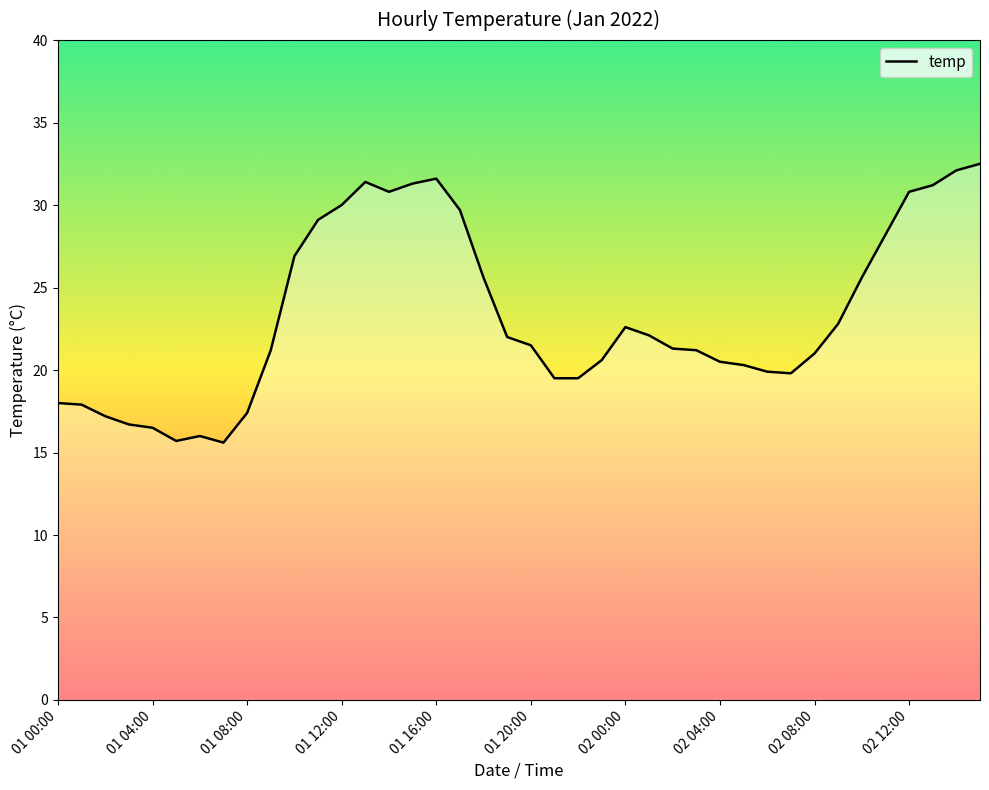

What is the greatest value displayed?

32.5